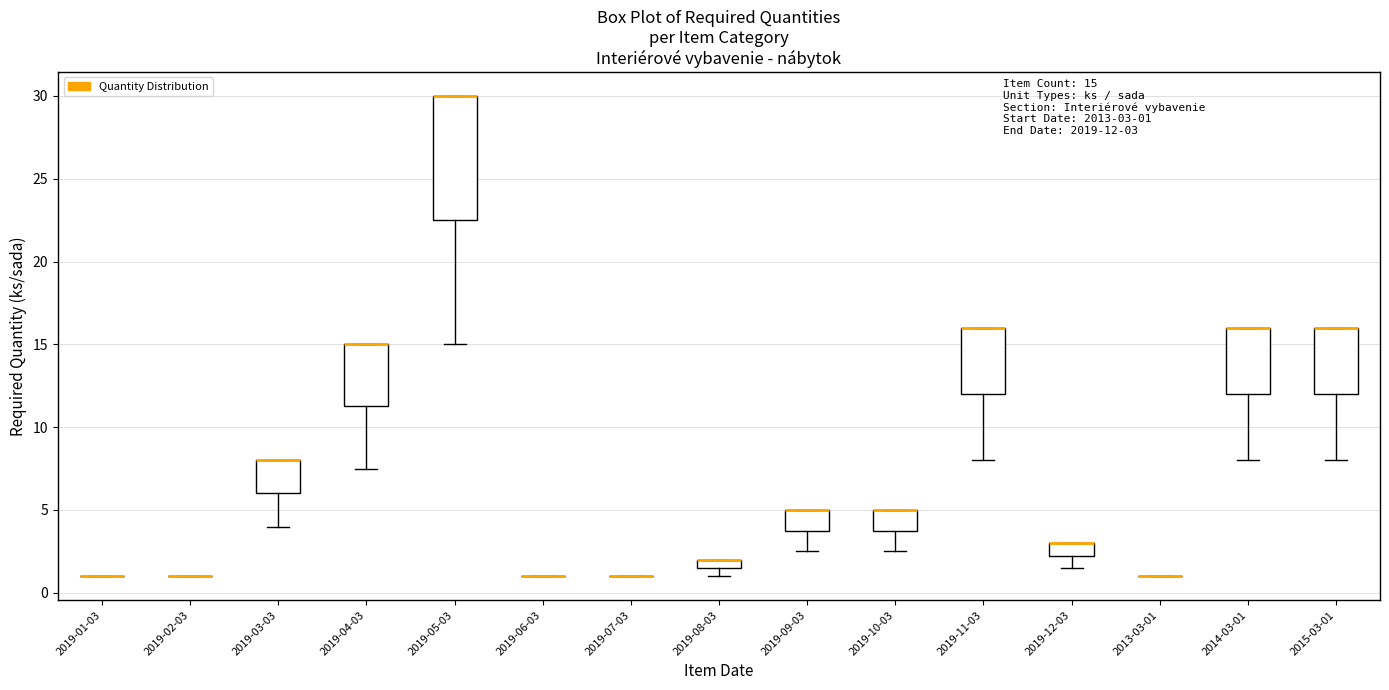

Where is the upper edge of the box for 2015-03-01 on the y-axis? The values are not printed on the chart, so give them approximately, as read against the axis.

16.0